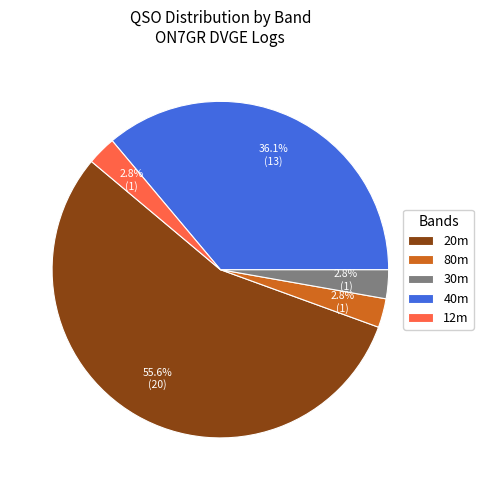

Which has a higher value, 12m or 20m?

20m